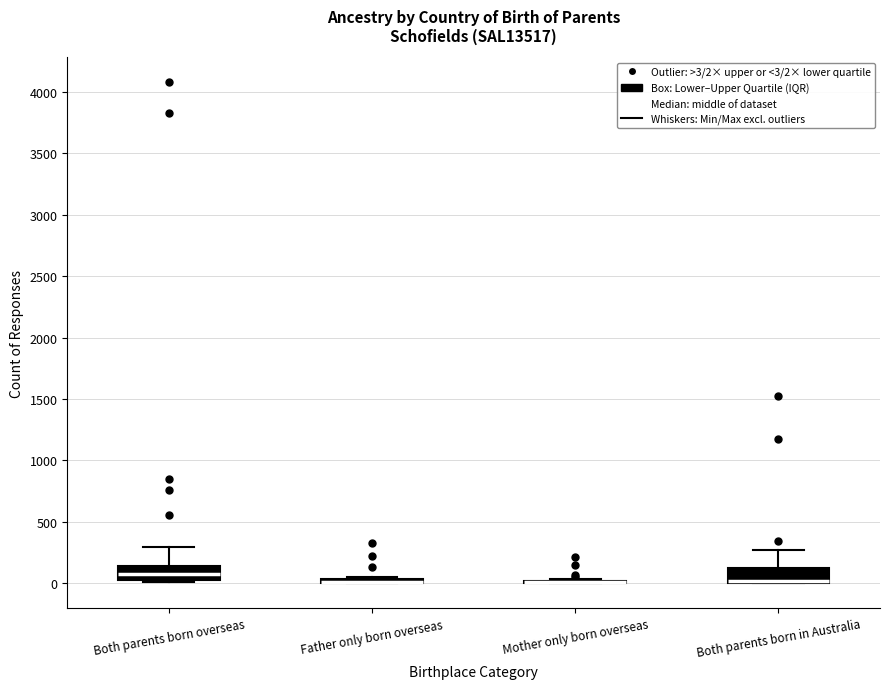

Where is the upper edge of the box for Father only born overseas on the y-axis? The values are not printed on the chart, so give them approximately, as read against the axis.

50